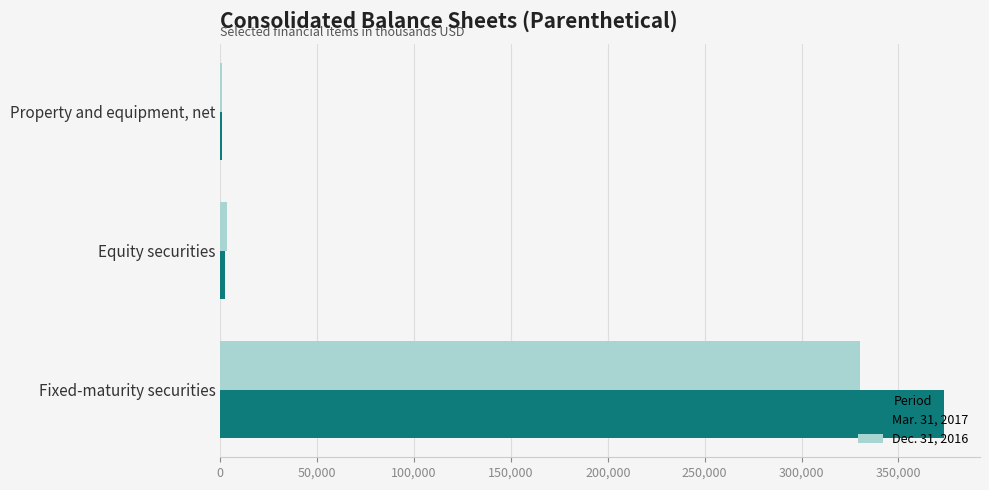

How many series are shown in this chart?

2